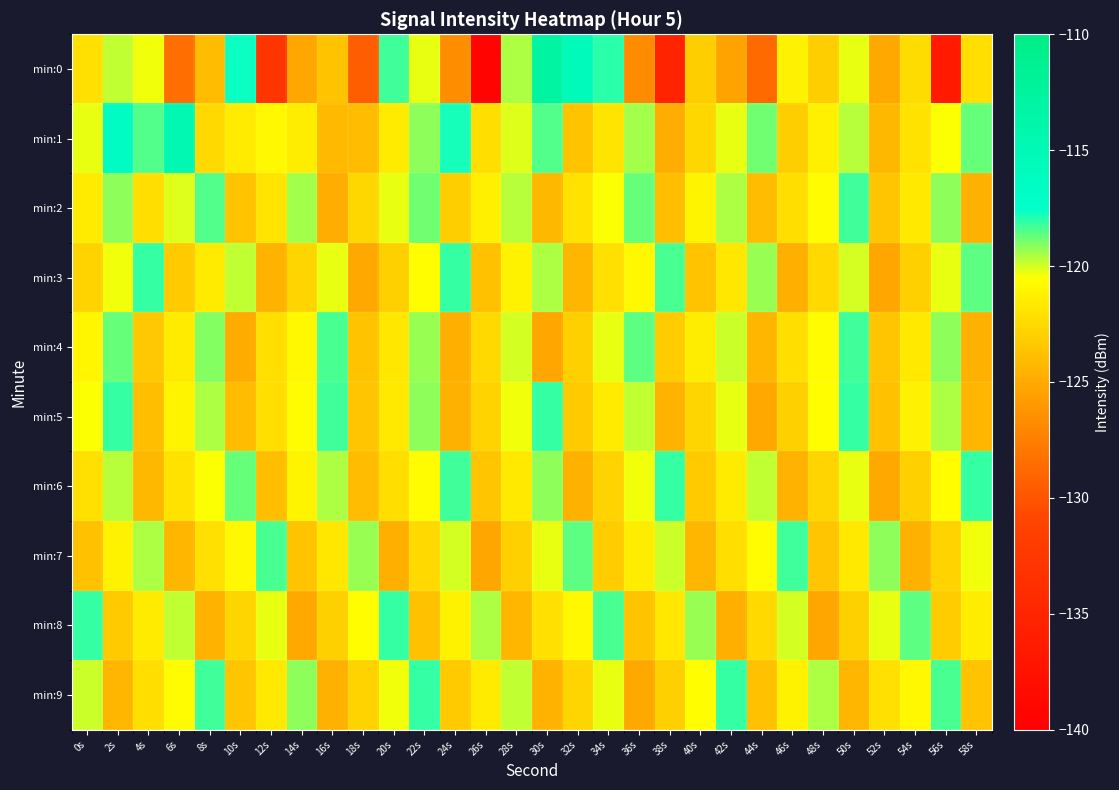

Reading left to right, what are all the values shown in this chart?

min:0: 0s=-122.1	2s=-119.7	4s=-120.4	6s=-128.5	8s=-124.1	10s=-117.6	12s=-132.9	14s=-125.2	16s=-123.7	18s=-129.4	20s=-118.3	22s=-120.2	24s=-126.8	26s=-139.4	28s=-119.5	30s=-112.8	32s=-115.6	34s=-118.1	36s=-126.8	38s=-135.3	40s=-123.1	42s=-125.4	44s=-128.7	46s=-121.2	48s=-123.0	50s=-120.2	52s=-125.0	54s=-122.4	56s=-136.5	58s=-122.3
min:1: 0s=-120.3	2s=-116.6	4s=-118.5	6s=-114.9	8s=-122.5	10s=-121.5	12s=-120.8	14s=-121.5	16s=-124.1	18s=-124.0	20s=-121.5	22s=-119.2	24s=-117.8	26s=-122.3	28s=-120.1	30s=-118.5	32s=-123.7	34s=-121.9	36s=-119.4	38s=-124.8	40s=-122.6	42s=-120.3	44s=-118.9	46s=-123.1	48s=-121.3	50s=-119.7	52s=-124.2	54s=-122.0	56s=-120.5	58s=-118.7
min:2: 0s=-121.5	2s=-119.2	4s=-122.3	6s=-120.1	8s=-118.5	10s=-123.7	12s=-121.9	14s=-119.4	16s=-124.8	18s=-122.6	20s=-120.3	22s=-118.9	24s=-123.1	26s=-121.3	28s=-119.7	30s=-124.2	32s=-122.0	34s=-120.5	36s=-118.7	38s=-123.9	40s=-121.1	42s=-119.6	44s=-124.0	46s=-122.2	48s=-120.7	50s=-118.3	52s=-123.5	54s=-121.7	56s=-119.2	58s=-124.6
min:3: 0s=-122.8	2s=-120.4	4s=-118.1	6s=-123.3	8s=-121.5	10s=-119.8	12s=-124.5	14s=-122.7	16s=-120.2	18s=-125.1	20s=-123.0	22s=-120.6	24s=-118.2	26s=-123.8	28s=-121.2	30s=-119.5	32s=-124.3	34s=-122.1	36s=-120.8	38s=-118.4	40s=-123.6	42s=-121.8	44s=-119.3	46s=-124.7	48s=-122.5	50s=-120.0	52s=-125.2	54s=-122.9	56s=-120.3	58s=-118.6
min:4: 0s=-121.0	2s=-118.7	4s=-123.4	6s=-121.6	8s=-119.1	10s=-124.9	12s=-122.3	14s=-120.8	16s=-118.4	18s=-123.6	20s=-121.8	22s=-119.3	24s=-124.7	26s=-122.5	28s=-120.0	30s=-125.2	32s=-122.9	34s=-120.3	36s=-118.6	38s=-123.2	40s=-121.4	42s=-119.9	44s=-124.4	46s=-122.2	48s=-120.7	50s=-118.3	52s=-123.5	54s=-121.7	56s=-119.2	58s=-124.6
min:5: 0s=-120.5	2s=-118.2	4s=-123.9	6s=-121.1	8s=-119.6	10s=-124.0	12s=-122.2	14s=-120.7	16s=-118.3	18s=-123.5	20s=-121.7	22s=-119.2	24s=-124.6	26s=-122.8	28s=-120.4	30s=-118.1	32s=-123.3	34s=-121.5	36s=-119.8	38s=-124.5	40s=-122.7	42s=-120.2	44s=-125.1	46s=-123.0	48s=-120.6	50s=-118.2	52s=-123.8	54s=-121.2	56s=-119.5	58s=-124.3
min:6: 0s=-122.1	2s=-119.7	4s=-124.2	6s=-122.0	8s=-120.5	10s=-118.7	12s=-123.9	14s=-121.1	16s=-119.6	18s=-124.0	20s=-122.2	22s=-120.7	24s=-118.3	26s=-123.5	28s=-121.7	30s=-119.2	32s=-124.6	34s=-122.8	36s=-120.4	38s=-118.1	40s=-123.3	42s=-121.5	44s=-119.8	46s=-124.5	48s=-122.7	50s=-120.2	52s=-125.1	54s=-123.0	56s=-120.6	58s=-118.2
min:7: 0s=-123.8	2s=-121.2	4s=-119.5	6s=-124.3	8s=-122.1	10s=-120.8	12s=-118.4	14s=-123.6	16s=-121.8	18s=-119.3	20s=-124.7	22s=-122.5	24s=-120.0	26s=-125.2	28s=-122.9	30s=-120.3	32s=-118.6	34s=-123.2	36s=-121.4	38s=-119.9	40s=-124.4	42s=-122.2	44s=-120.7	46s=-118.3	48s=-123.5	50s=-121.7	52s=-119.2	54s=-124.6	56s=-122.8	58s=-120.4
min:8: 0s=-118.1	2s=-123.3	4s=-121.5	6s=-119.8	8s=-124.5	10s=-122.7	12s=-120.2	14s=-125.1	16s=-123.0	18s=-120.6	20s=-118.2	22s=-123.8	24s=-121.2	26s=-119.5	28s=-124.3	30s=-122.1	32s=-120.8	34s=-118.4	36s=-123.6	38s=-121.8	40s=-119.3	42s=-124.7	44s=-122.5	46s=-120.0	48s=-125.2	50s=-122.9	52s=-120.3	54s=-118.6	56s=-123.2	58s=-121.4
min:9: 0s=-119.9	2s=-124.4	4s=-122.2	6s=-120.7	8s=-118.3	10s=-123.5	12s=-121.7	14s=-119.2	16s=-124.6	18s=-122.8	20s=-120.4	22s=-118.1	24s=-123.3	26s=-121.5	28s=-119.8	30s=-124.5	32s=-122.7	34s=-120.2	36s=-125.1	38s=-123.0	40s=-120.6	42s=-118.2	44s=-123.8	46s=-121.2	48s=-119.5	50s=-124.3	52s=-122.1	54s=-120.8	56s=-118.4	58s=-123.6